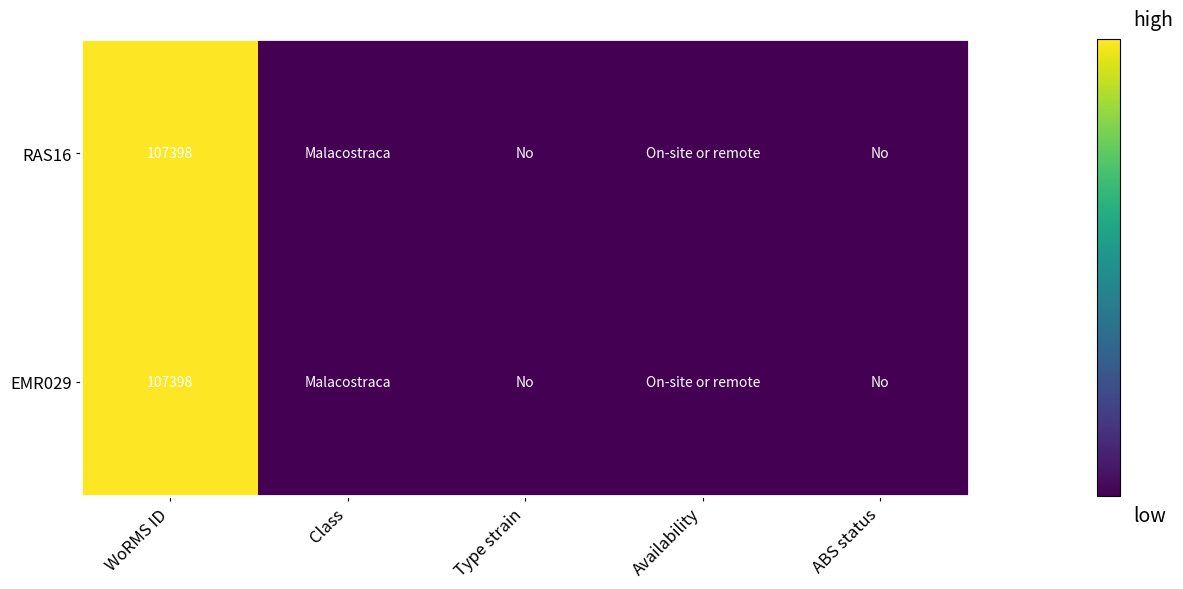

True or false: RAS16 has a value of 107398 at WoRMS ID.

True